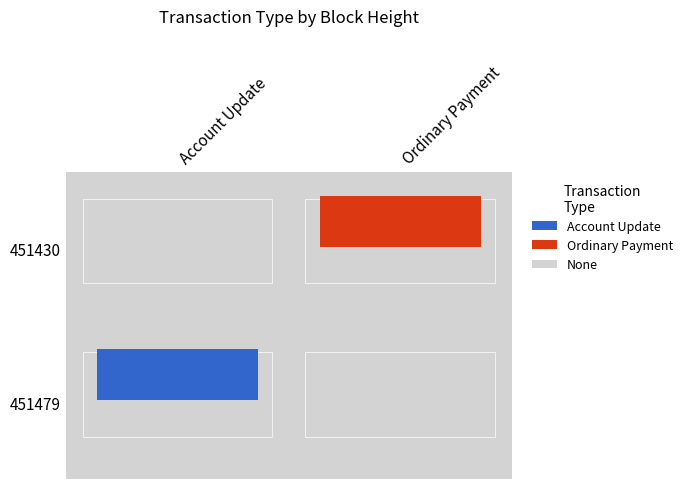

Reading left to right, list all the values displayed in this chart.

Account Update: 1	0
Ordinary Payment: 0	1